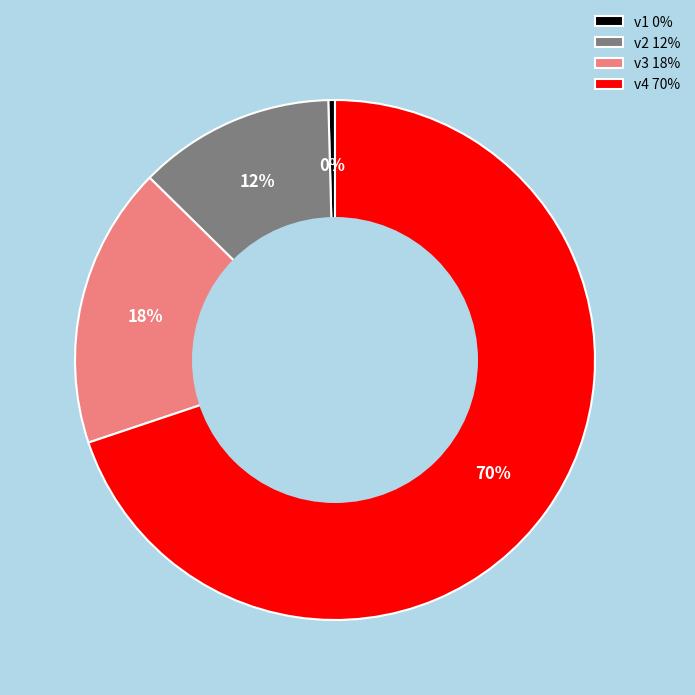

Is there a majority slice in this chart?

Yes